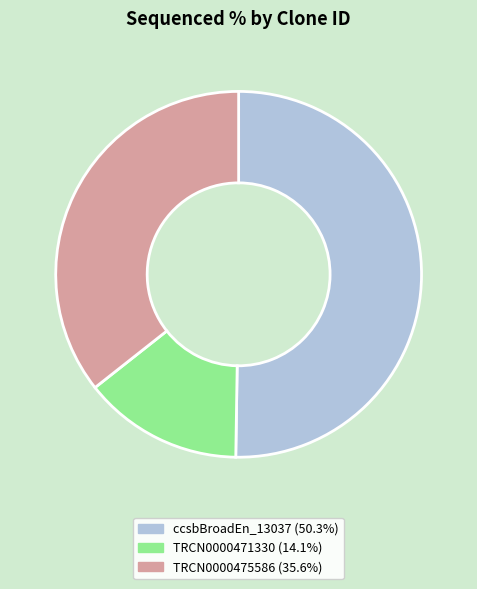

How many segments does this pie chart have?

3